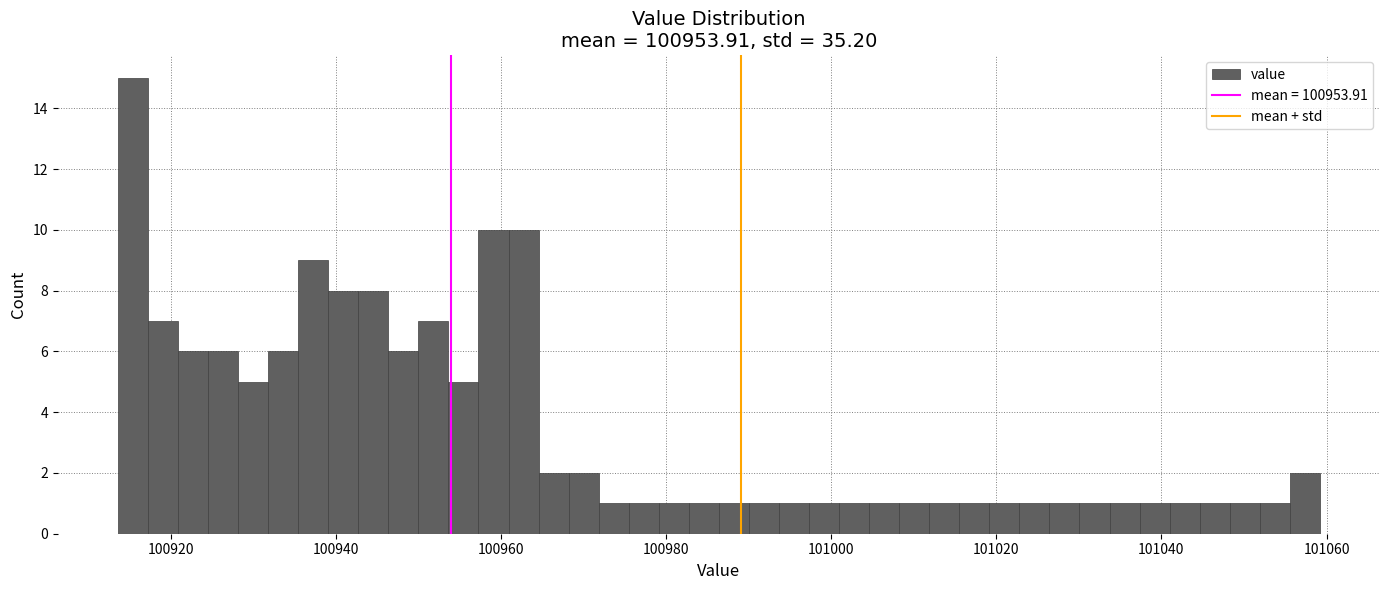

Read against the x-axis, roughly where is the centre of the tallest bar?

100916